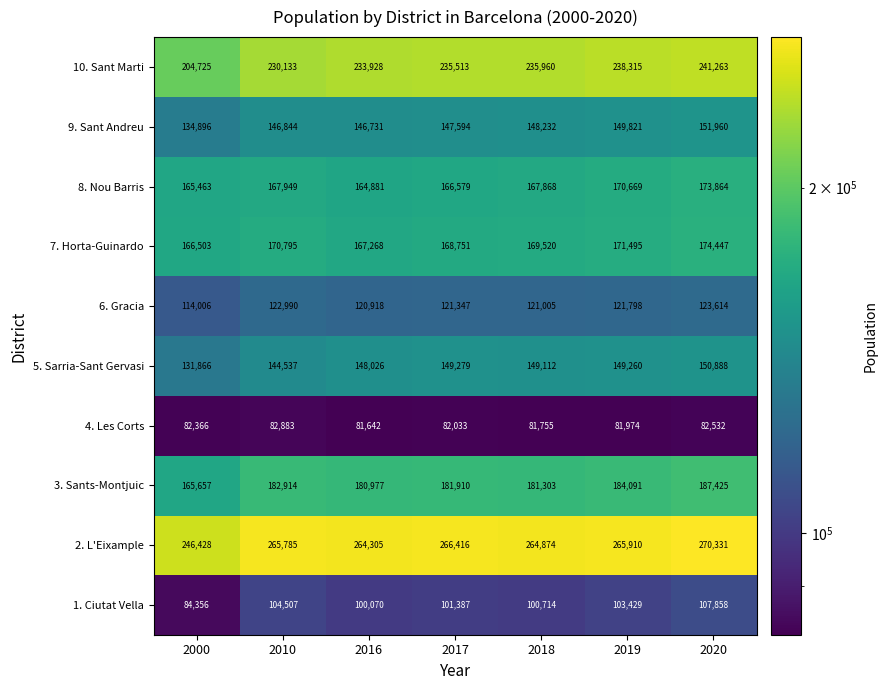

Where does the 1. Ciutat Vella series first go above 101387?

2010